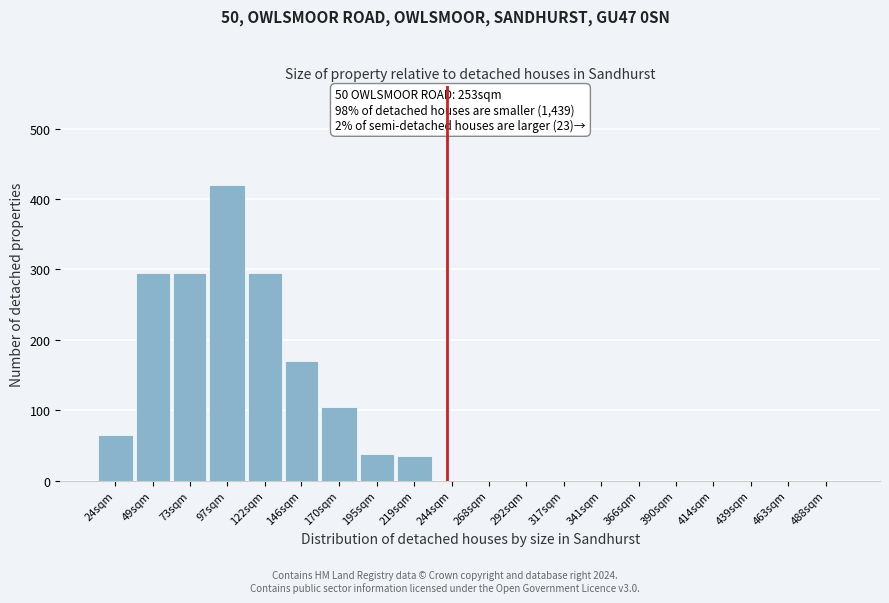

Reading left to right, transcribe all the data shown in this chart.

24sqm=65	49sqm=295	73sqm=295	97sqm=420	122sqm=295	146sqm=170	170sqm=105	195sqm=38	219sqm=35	244sqm=0	268sqm=0	292sqm=0	317sqm=0	341sqm=0	366sqm=0	390sqm=0	414sqm=0	439sqm=0	463sqm=0	488sqm=0